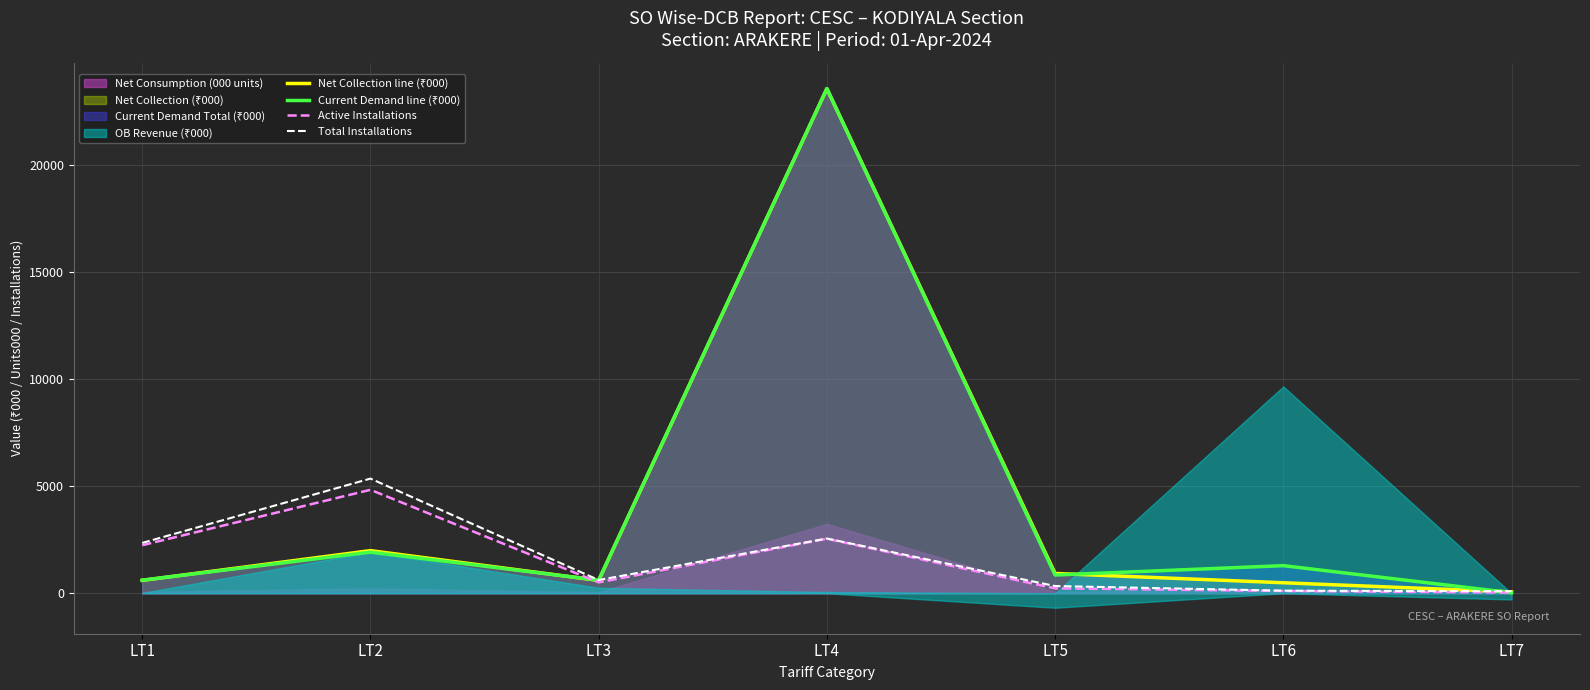

At which category does Net Collection line (₹000) reach its first local valley?

LT3